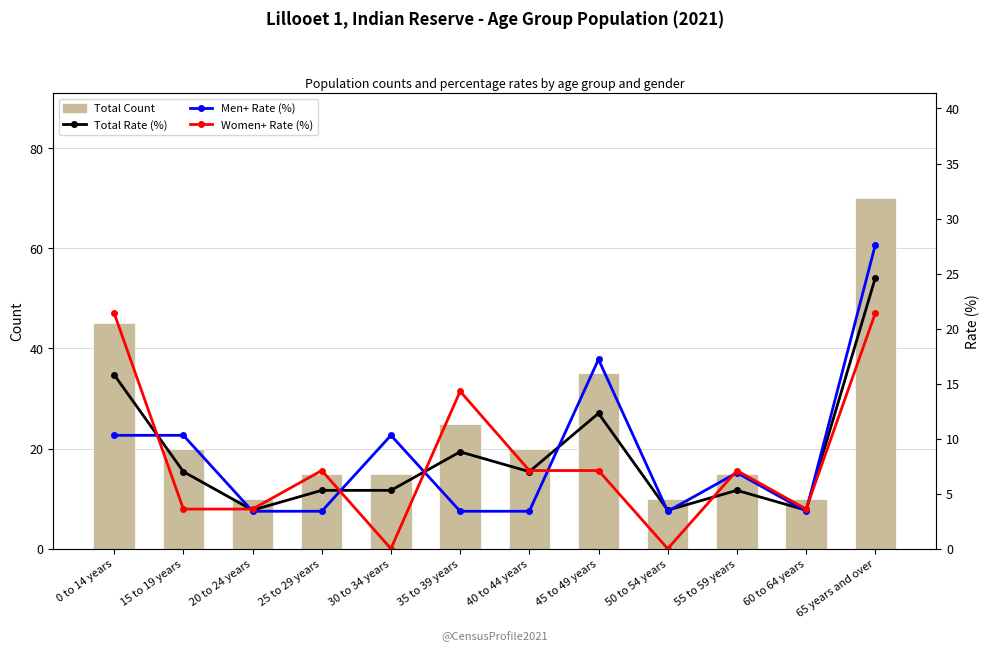

What is the spread (max minus min) of values at 40 to 44 years?

16.6